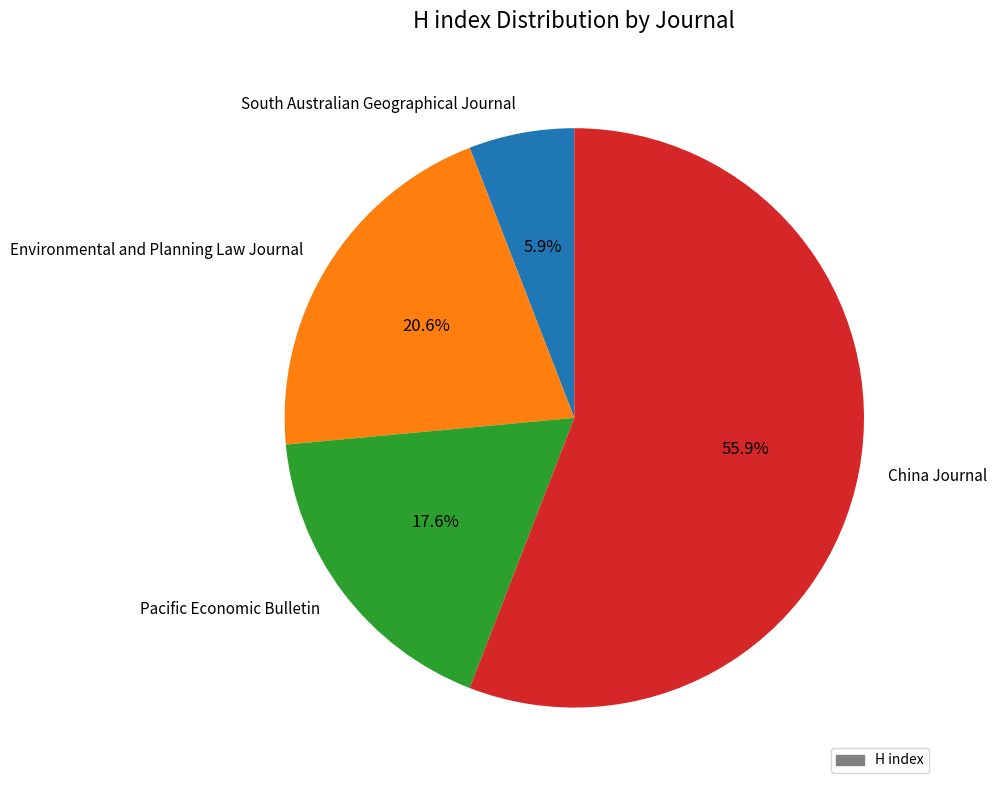

Do China Journal and Pacific Economic Bulletin together represent more than half of the pie?

Yes